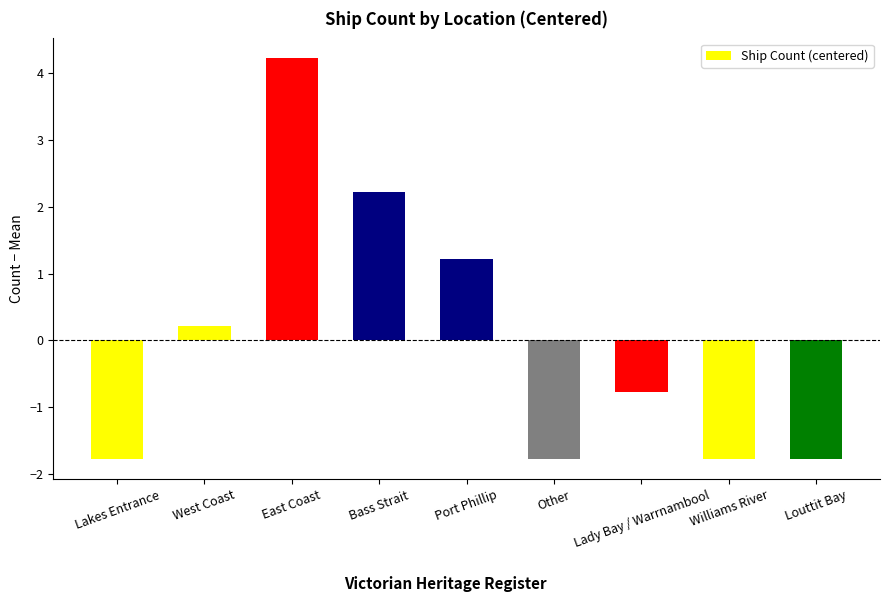

True or false: the data shows -2.7 at Williams River.

False